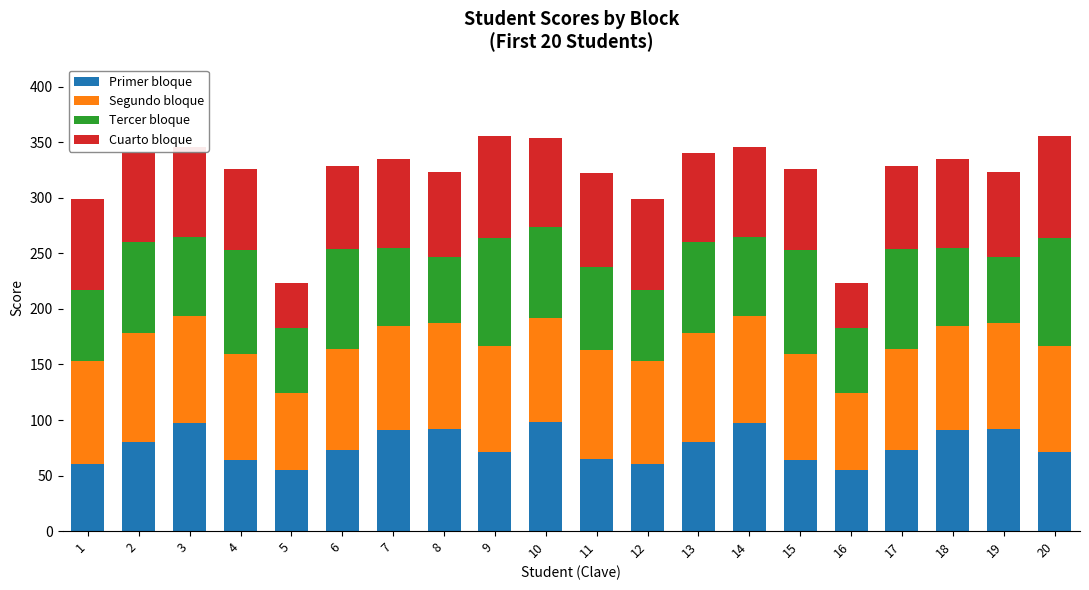

What is the total value across all series at 16?

223